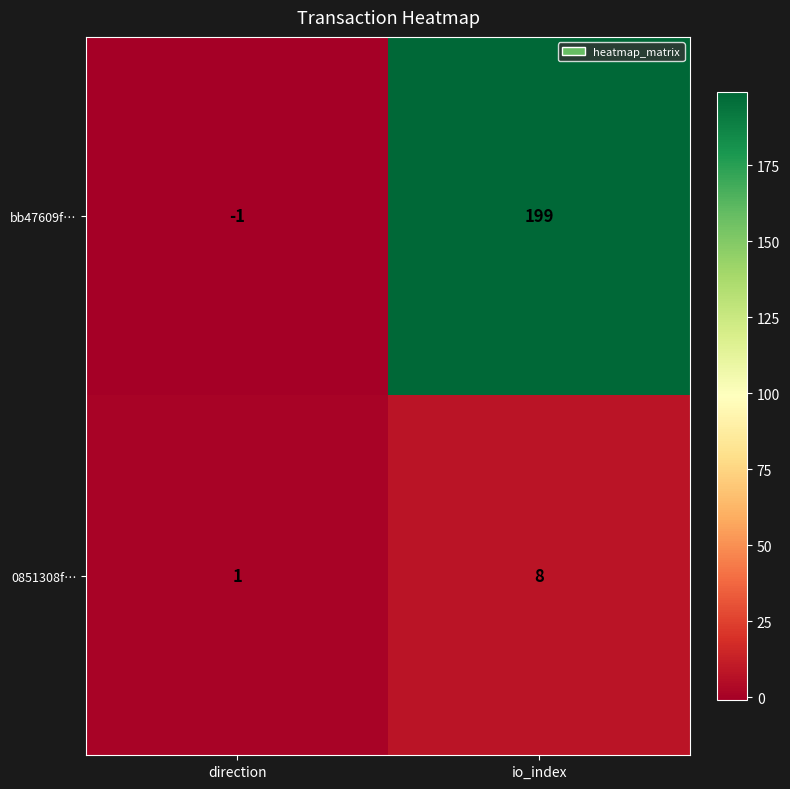

Is it true that bb47609f… equals 135 at io_index?

False